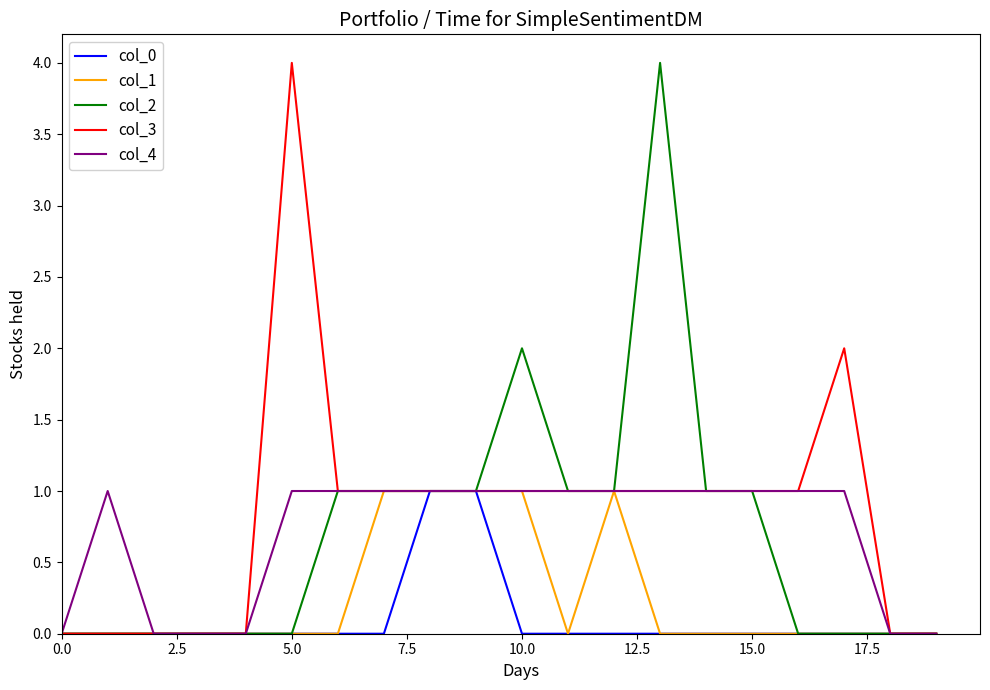

What is the maximum value shown in the chart?

4